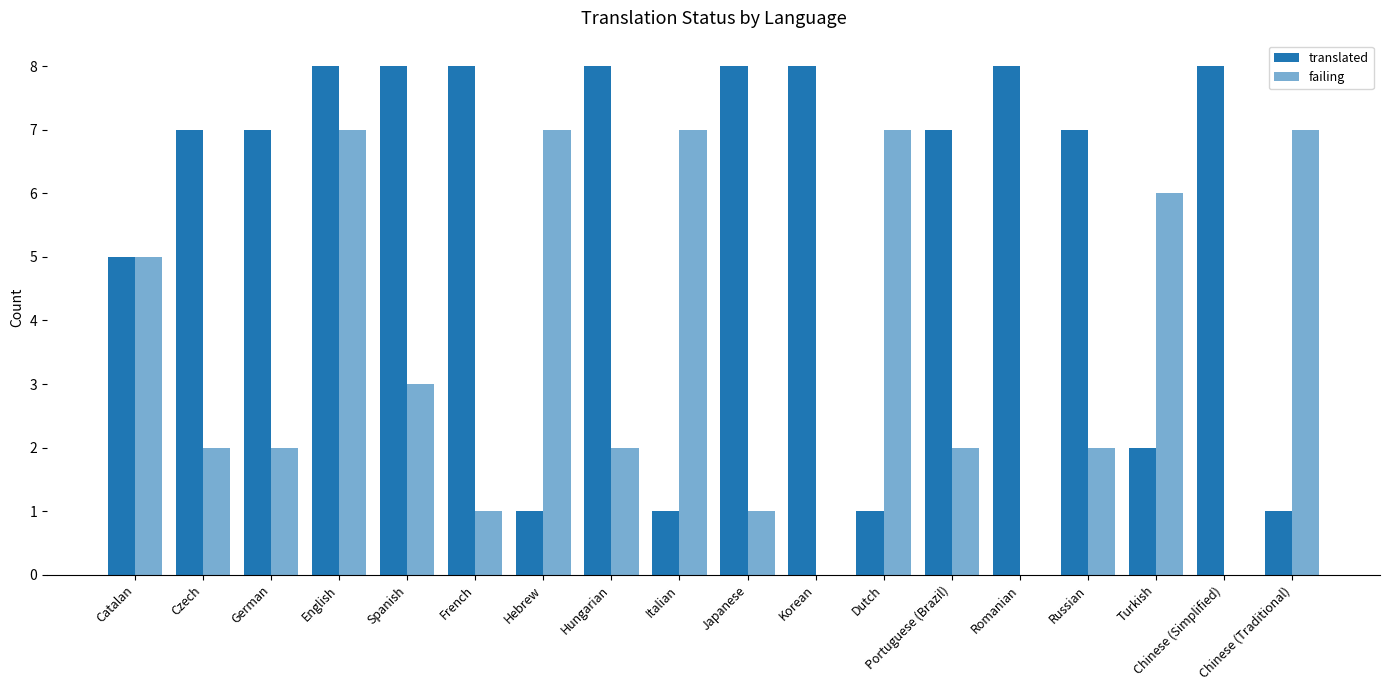

What is the highest value of the translated series?

8